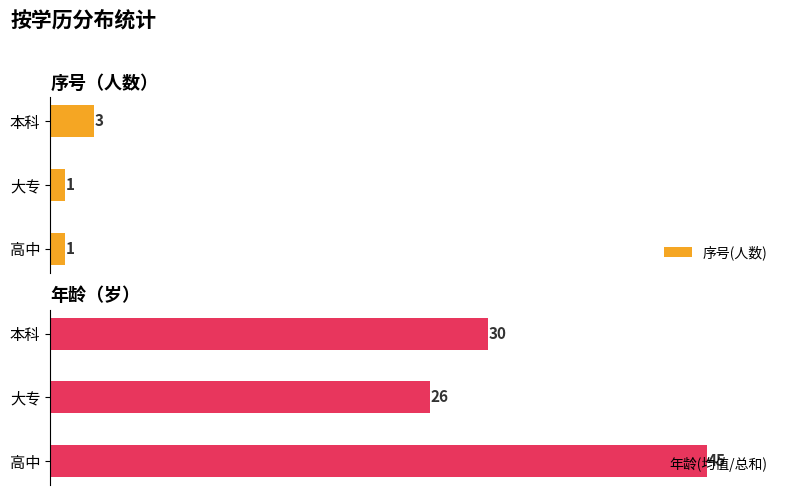

At which label does 序号(人数) reach its peak?

本科